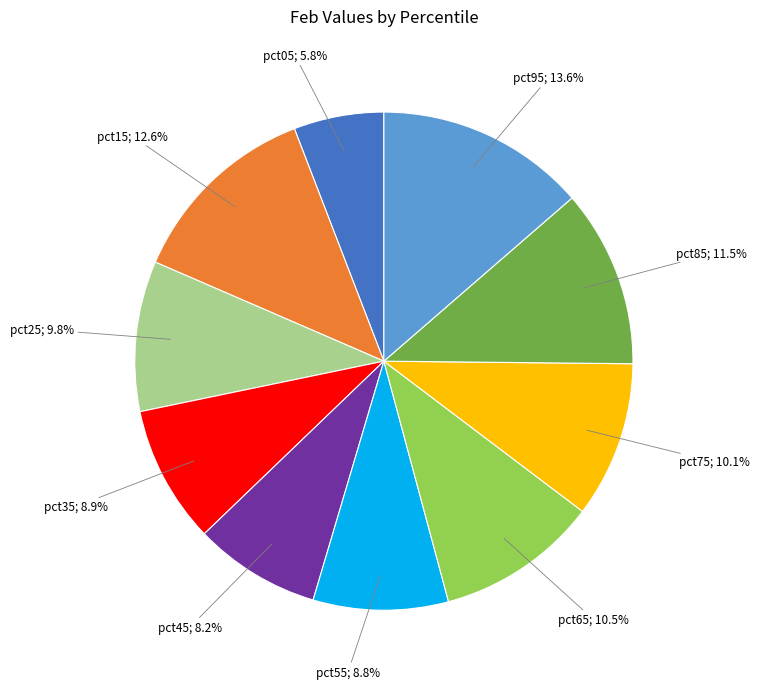

Does any single category account for the majority?

No